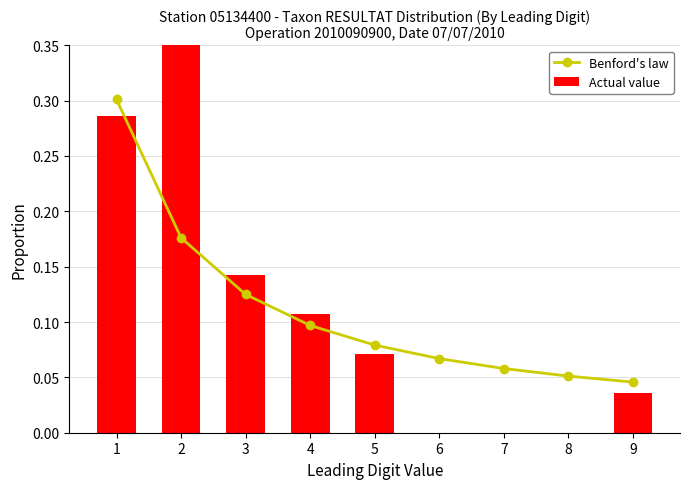

At which label does Actual value reach its minimum?

6